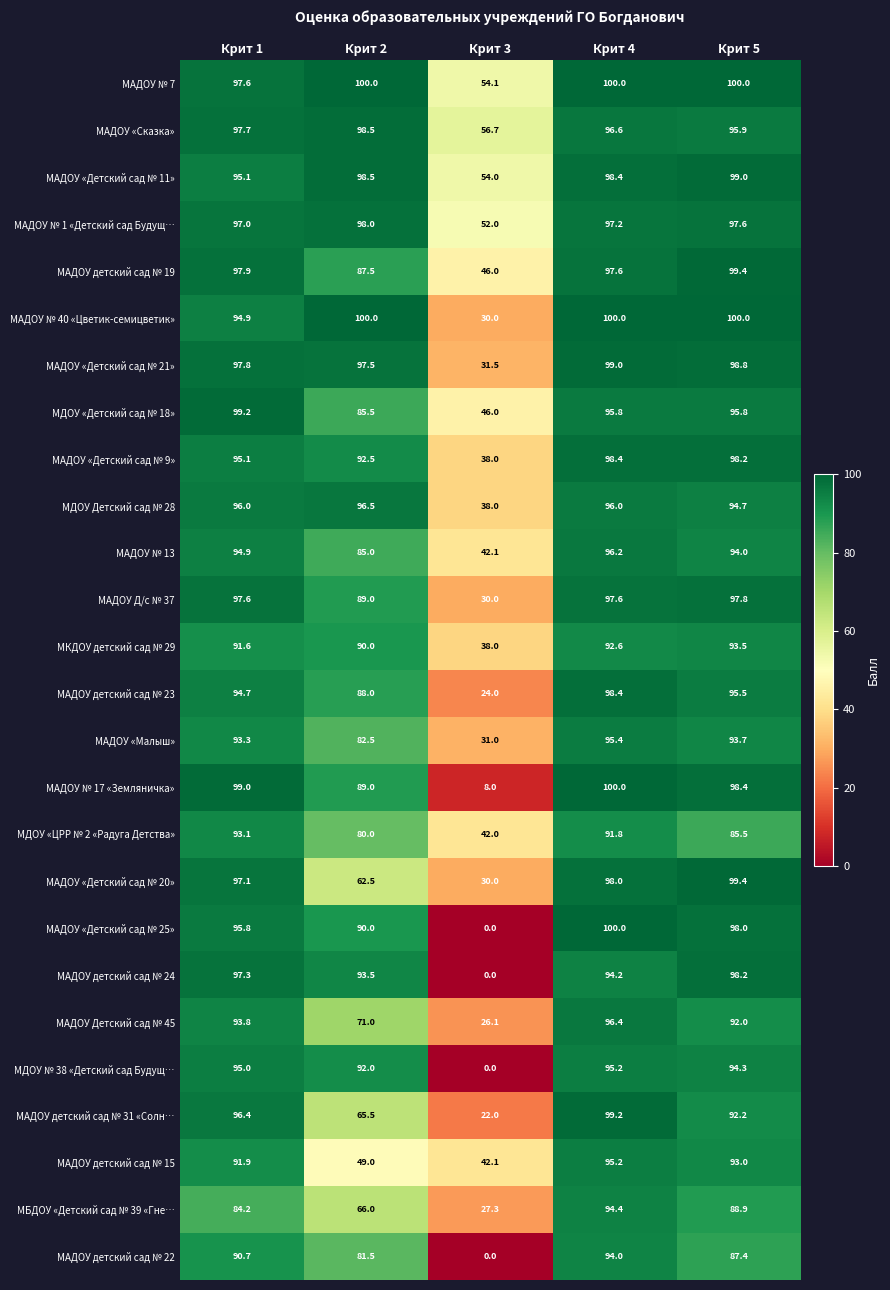

What is the sum of the МАДОУ детский сад № 15 values at Крит 3 and Крит 2?

91.1